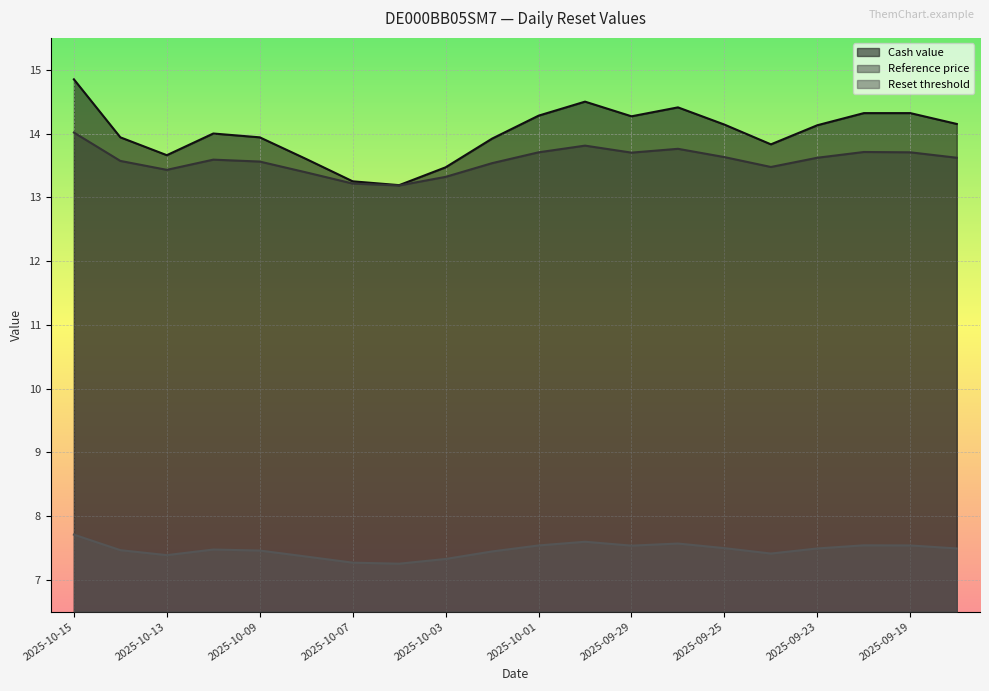

List the labels in order of Reset threshold value, largest first.

2025-10-15, 2025-09-30, 2025-09-26, 2025-09-22, 2025-10-01, 2025-09-19, 2025-09-29, 2025-09-25, 2025-09-23, 2025-09-18, 2025-10-10, 2025-10-14, 2025-10-09, 2025-10-02, 2025-09-24, 2025-10-13, 2025-10-08, 2025-10-03, 2025-10-07, 2025-10-06